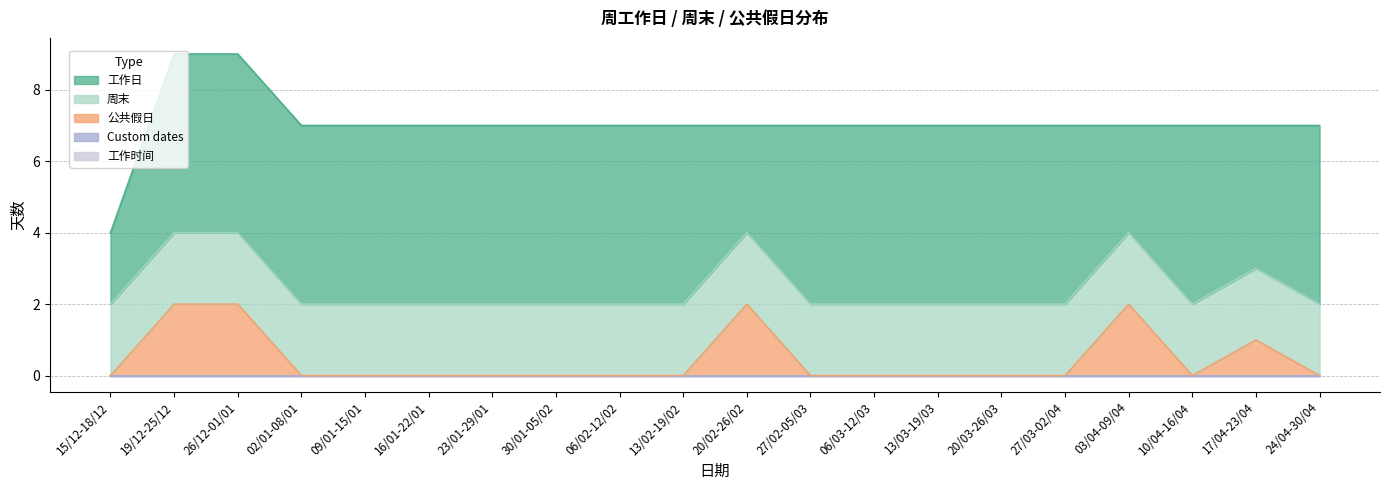

True or false: 公共假日 and 工作时间 intersect in this chart.

False